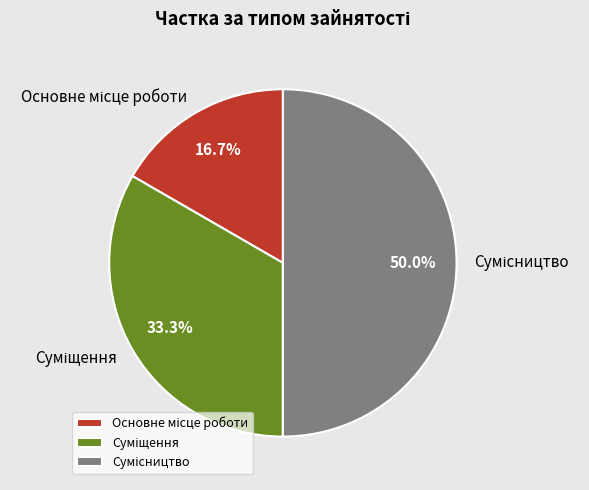

How many slices are in this pie chart?

3